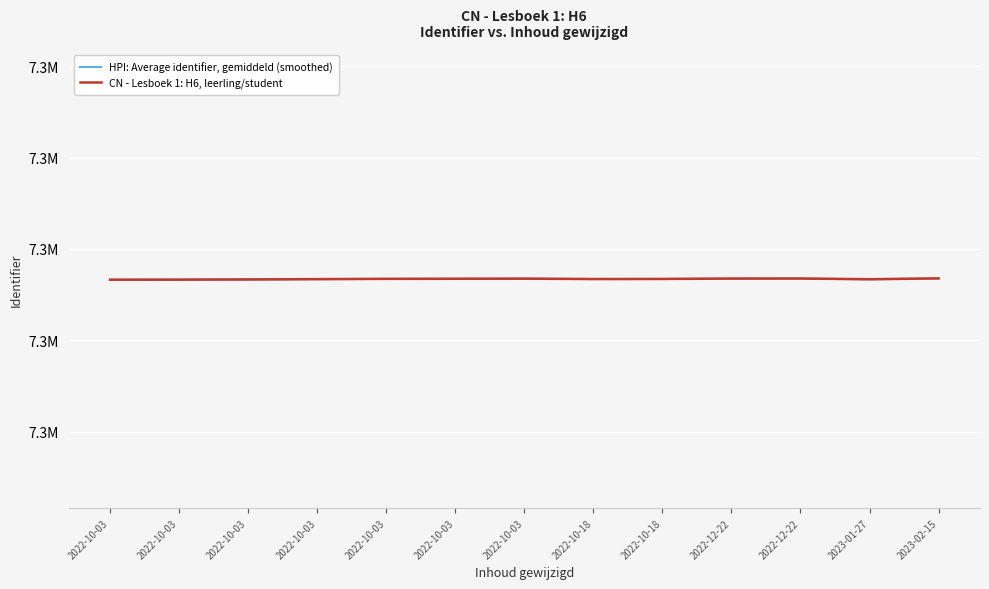

The value of CN - Lesboek 1: H6, leerling/student at 2022-10-03 is 11214055. True or false?

False